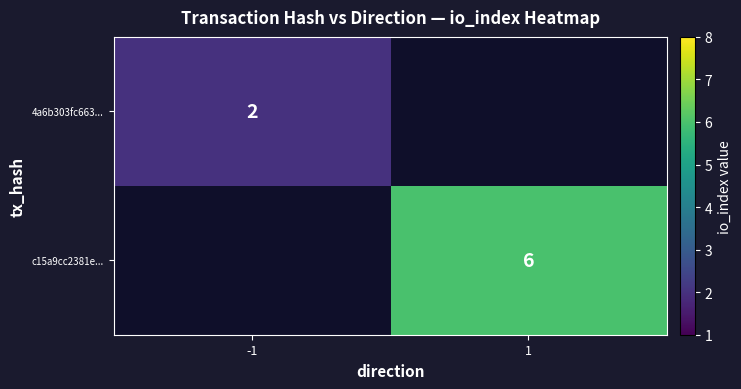

How many series are shown in this chart?

2